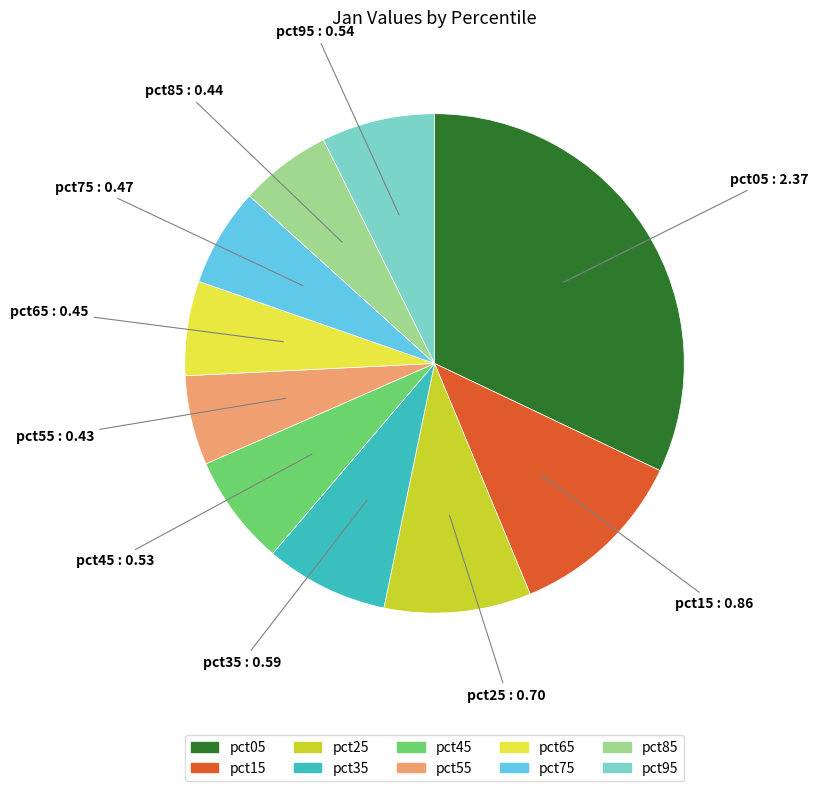

Is it true that pct95 is 7% of the pie?

True